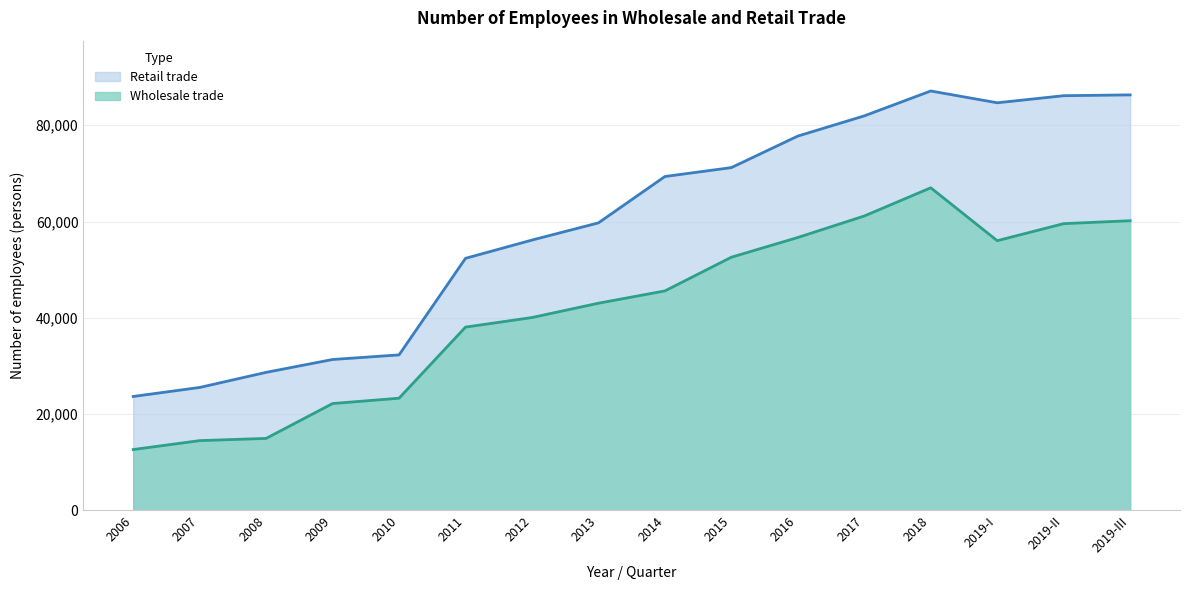

Which category has the lowest value across all series?

2006